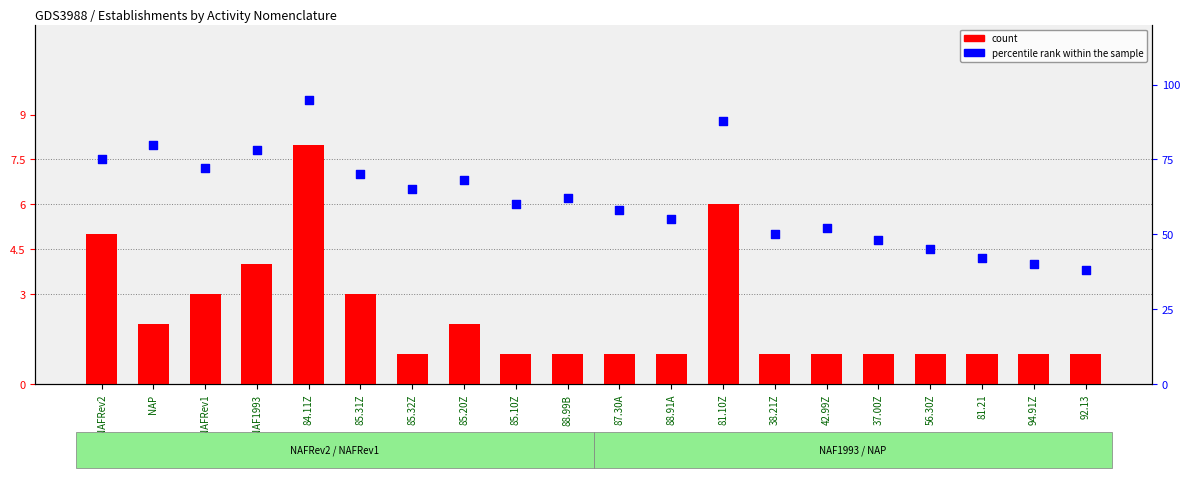

Which series has the largest total across all categories?

percentile rank within the sample